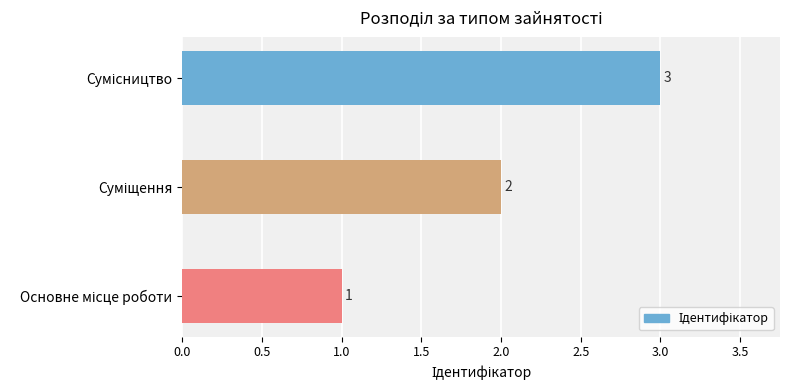

What is the sum of all values?

6